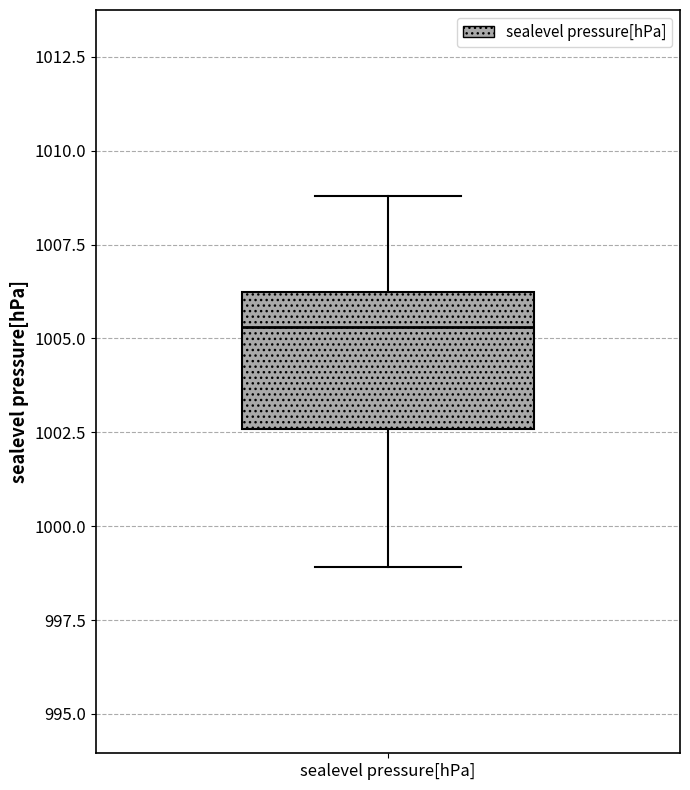

Transcribe this box plot: give where the median line is, the range the box spans, and where the two whiskers end, as read against the y-axis. The values are not printed on the chart, so give them approximately, as read against the axis.

median 1005.5, box 1002.5 to 1006.5, whiskers 999.0 to 1009.0